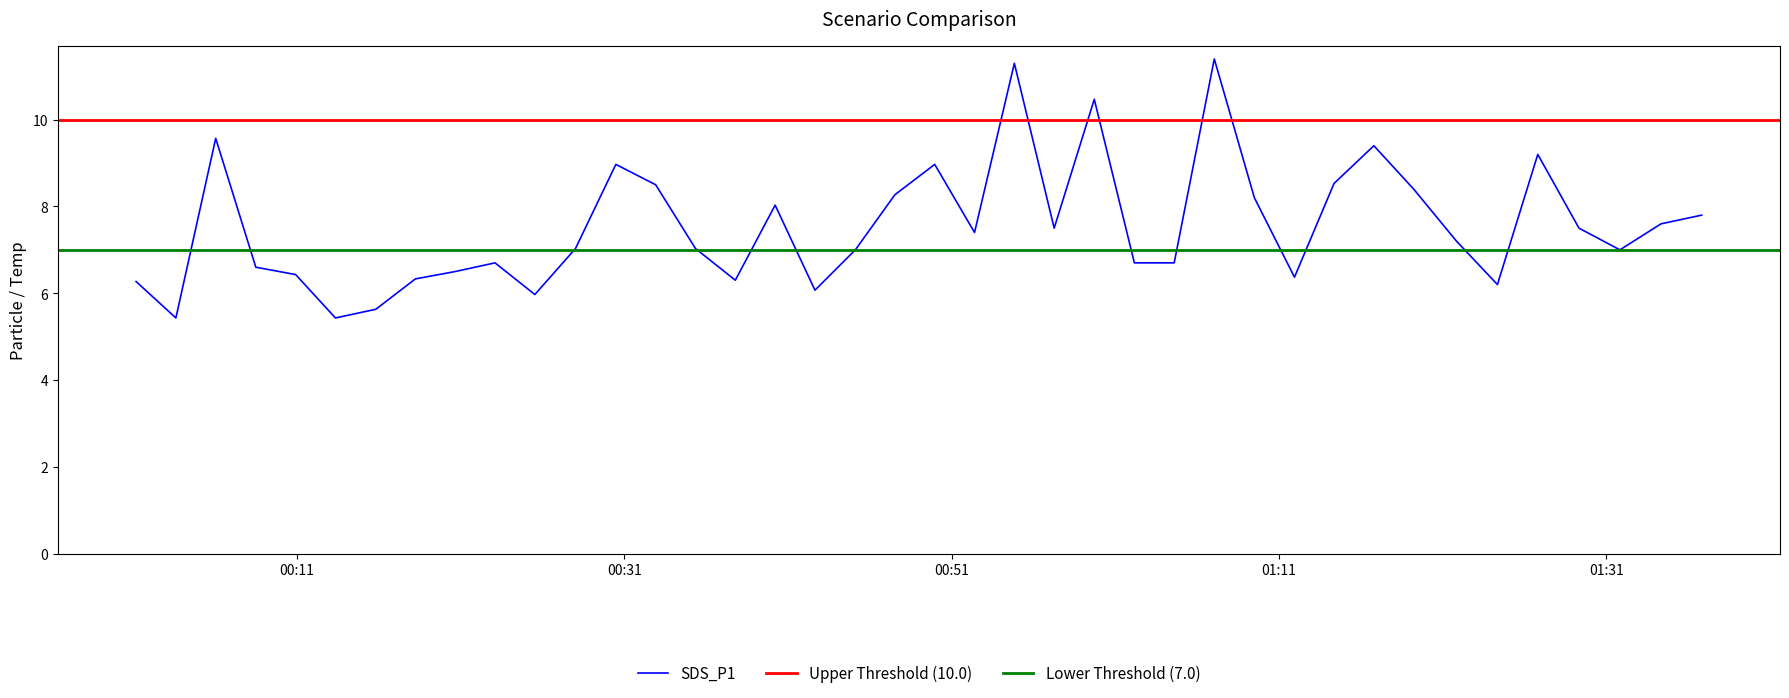

Which series changed the most between 2021/06/11 00:30:29 and 2021/06/11 00:45:07?

SDS_P1